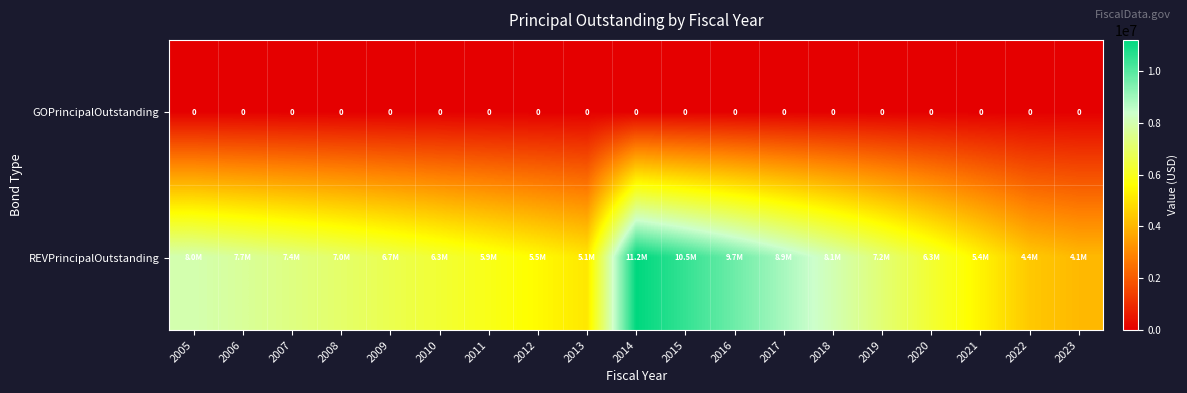

Which series has the widest spread of values?

REVPrincipalOutstanding